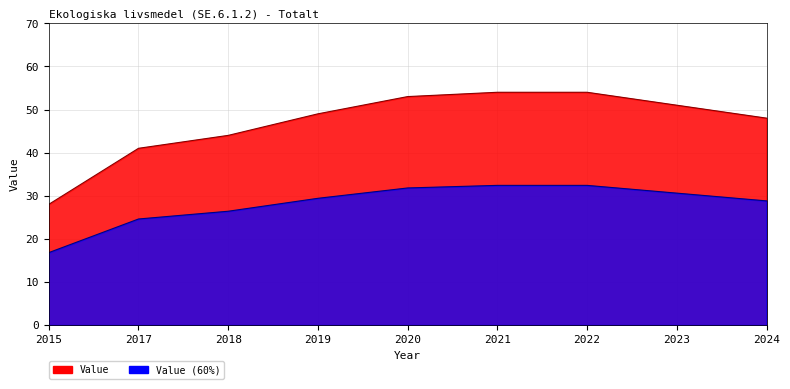

What is the sum of all values?

422